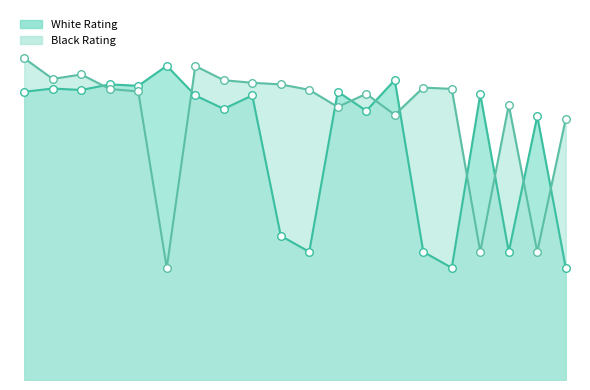

At how many categories does at least one series exceed 1864?

7